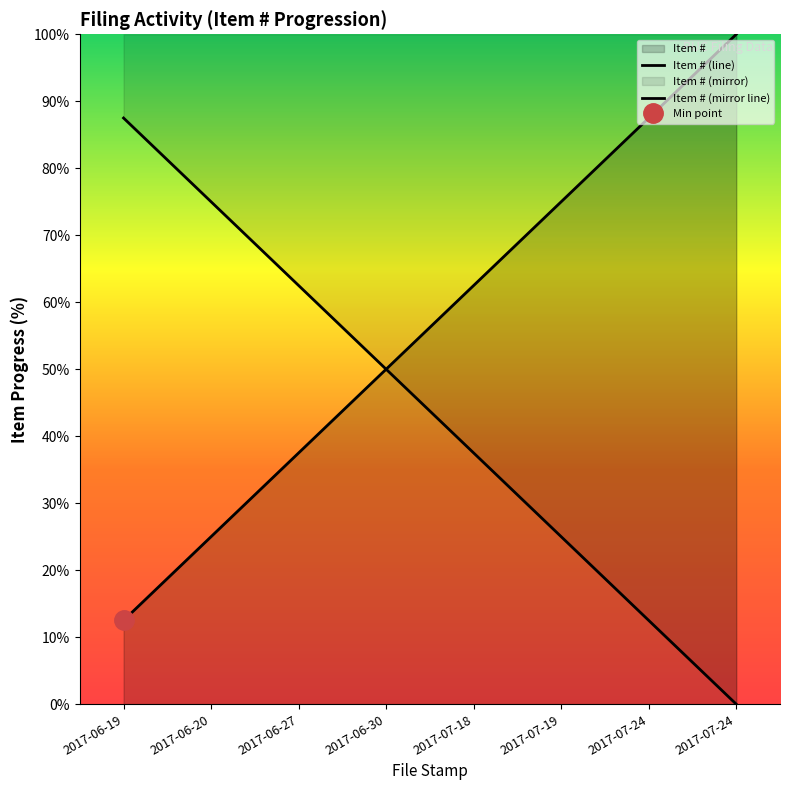

What is the approximate value at 2017-06-27?

37.5